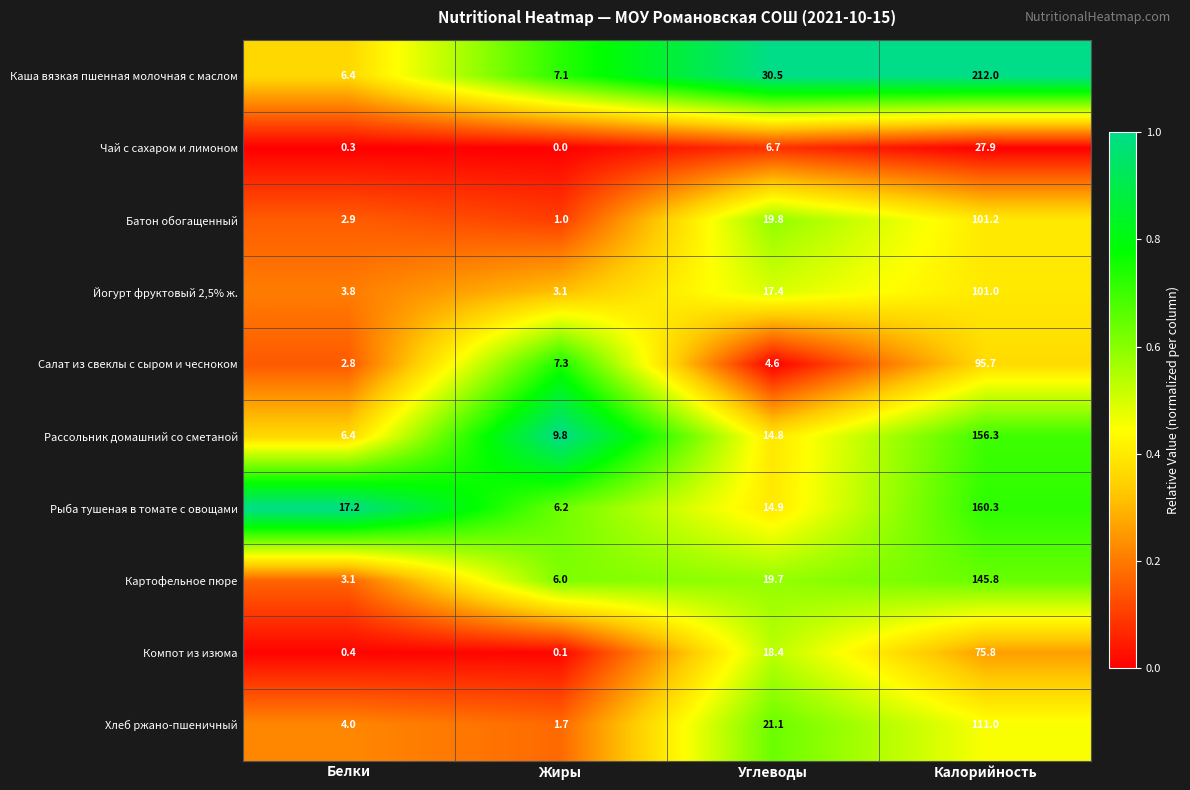

What is the greatest value displayed?

212.0